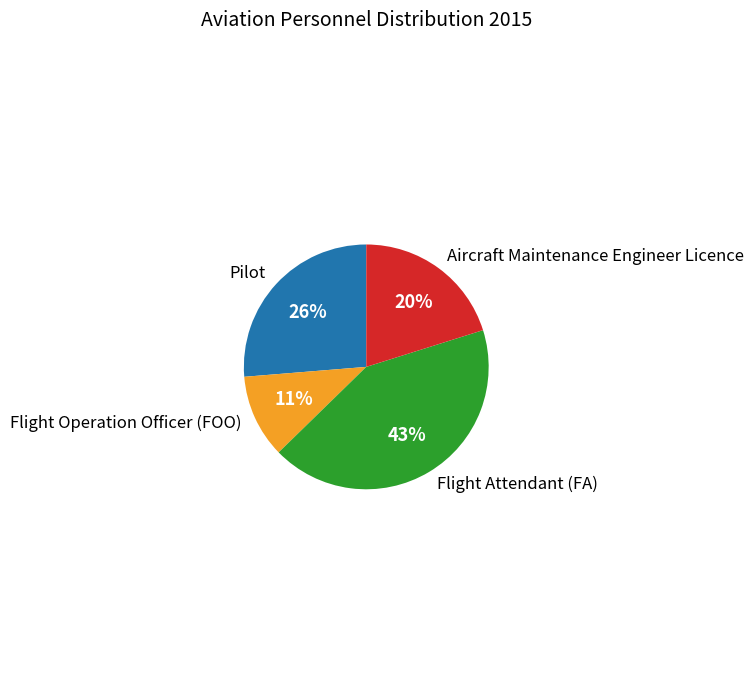

What is the smallest slice in the pie chart?

Flight Operation Officer (FOO)